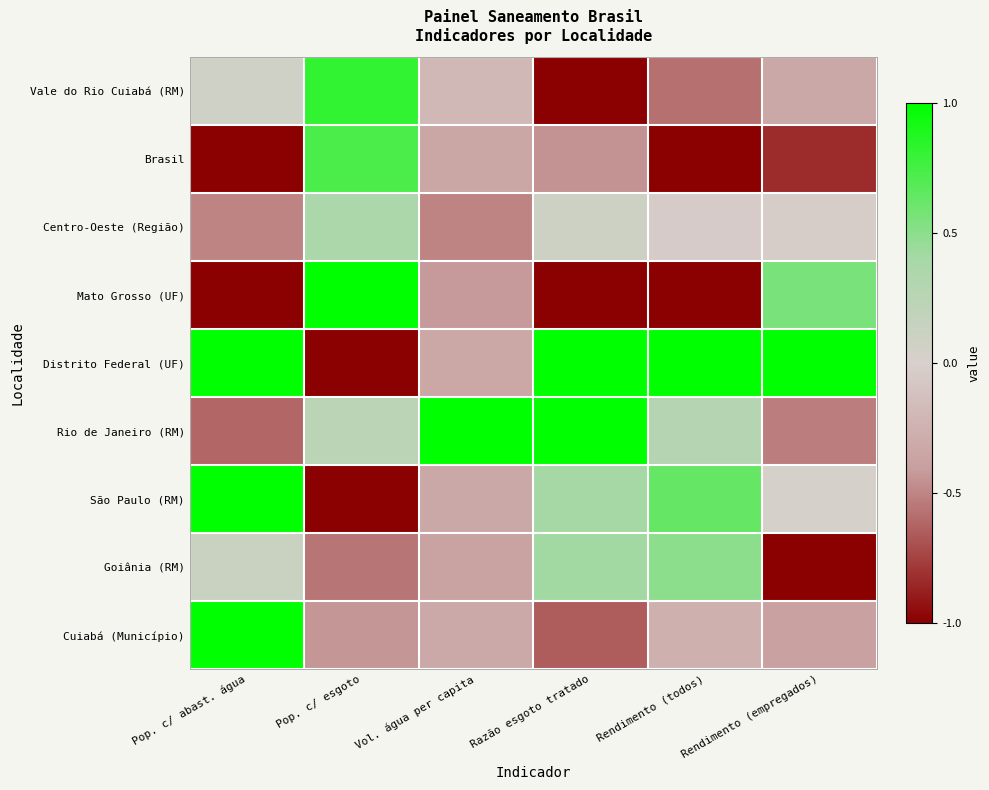

Which label corresponds to the smallest value in the chart?

Razão esgoto tratado